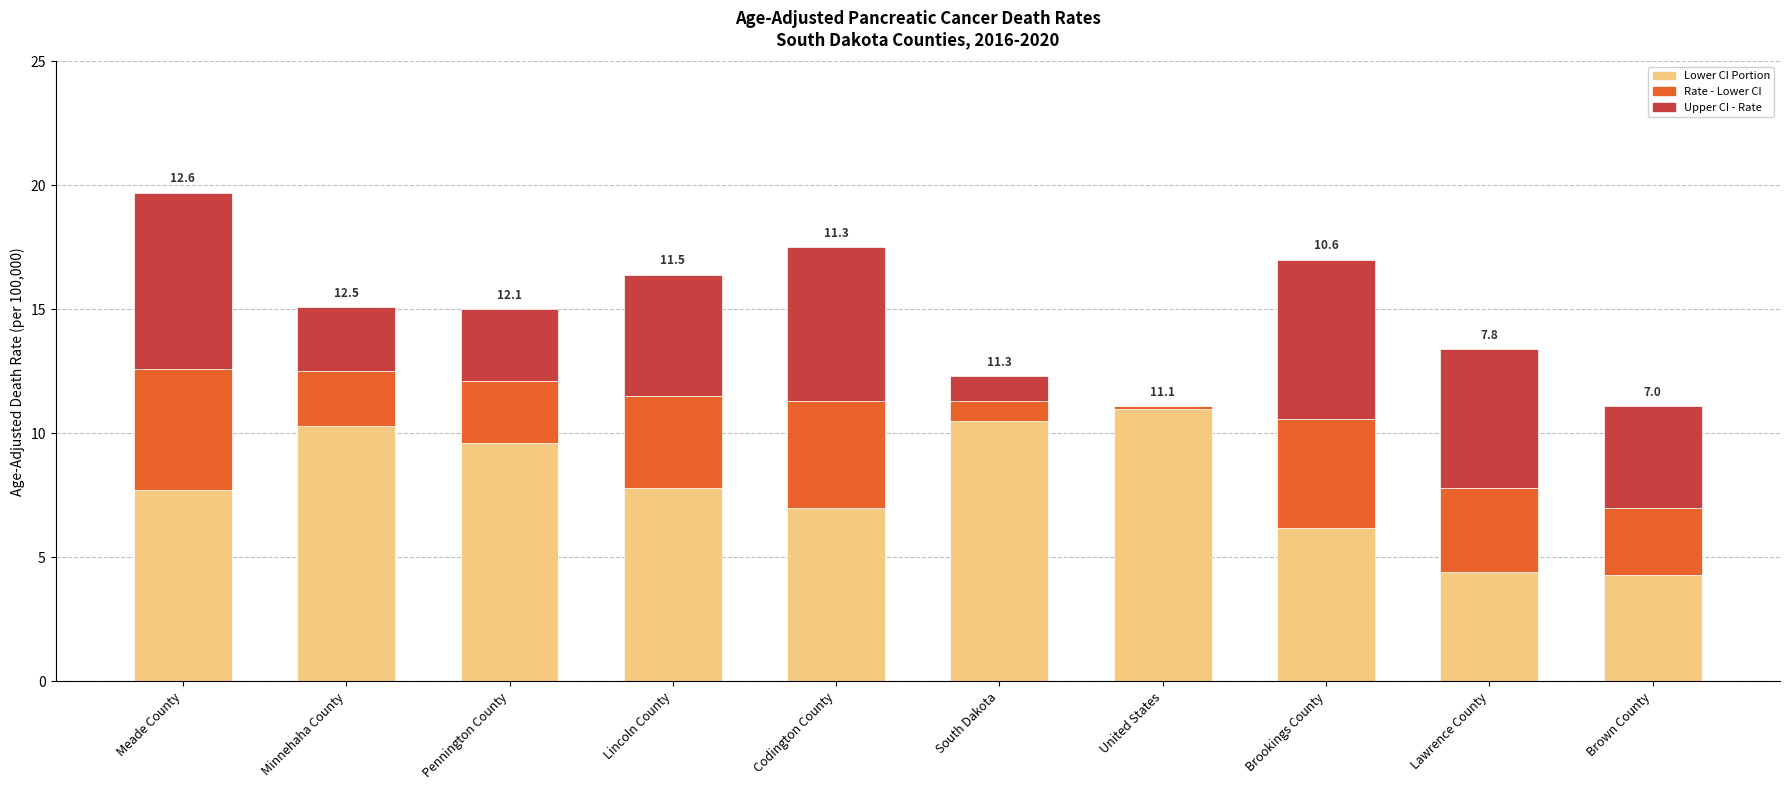

What is the maximum value for Lower CI Portion?

11.0